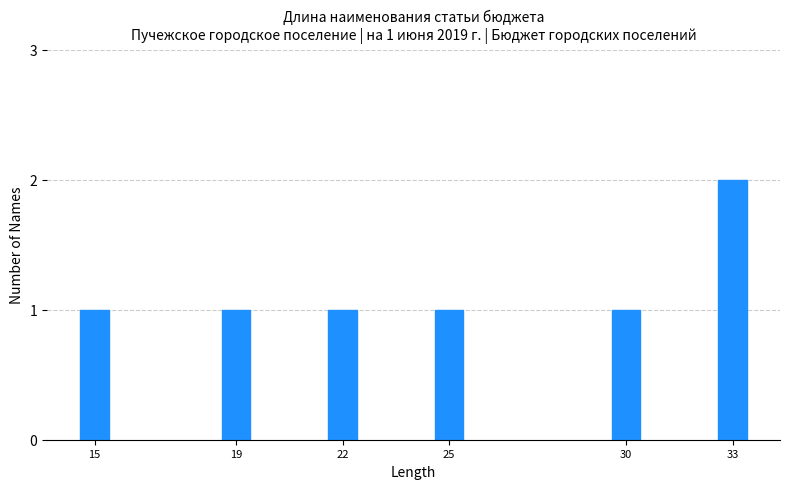

Reading left to right, what are all the values shown in this chart?

15=1	19=1	22=1	25=1	30=1	33=2